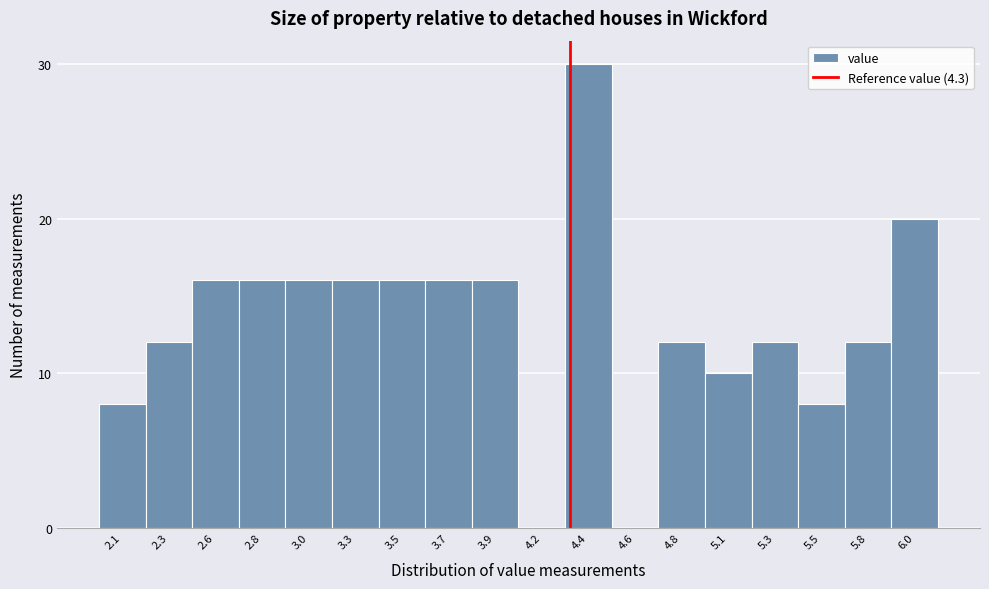

Reading left to right, what are all the values shown in this chart?

2.1=8	2.3=12	2.6=16	2.8=16	3.0=16	3.3=16	3.5=16	3.7=16	3.9=16	4.2=0	4.4=30	4.6=0	4.8=12	5.1=10	5.3=12	5.5=8	5.8=12	6.0=20